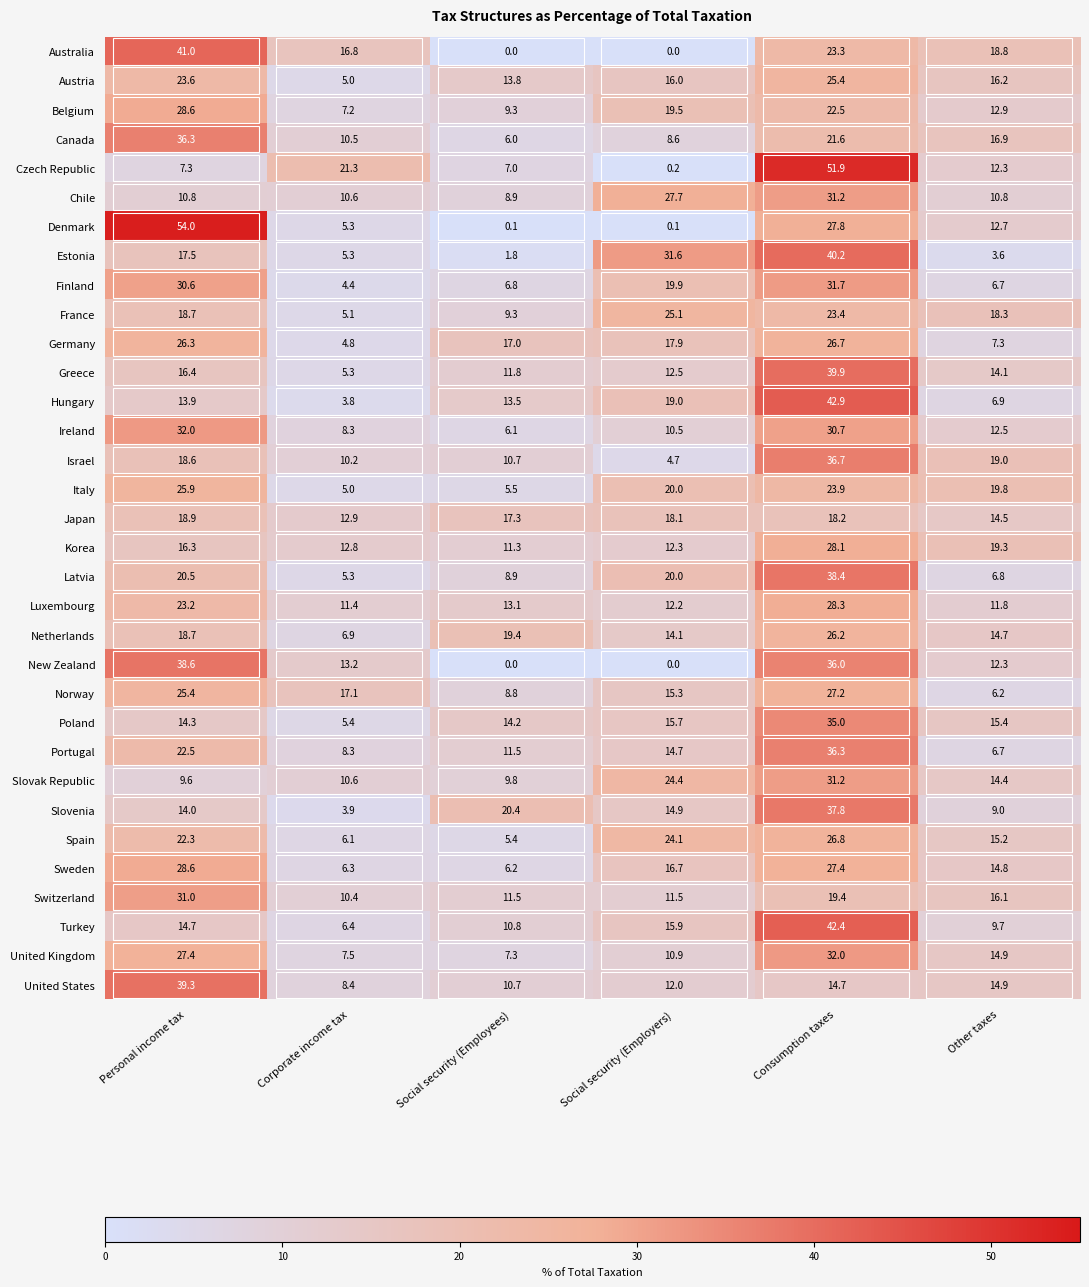

Is it true that Canada equals 10.4 at Other taxes?

False